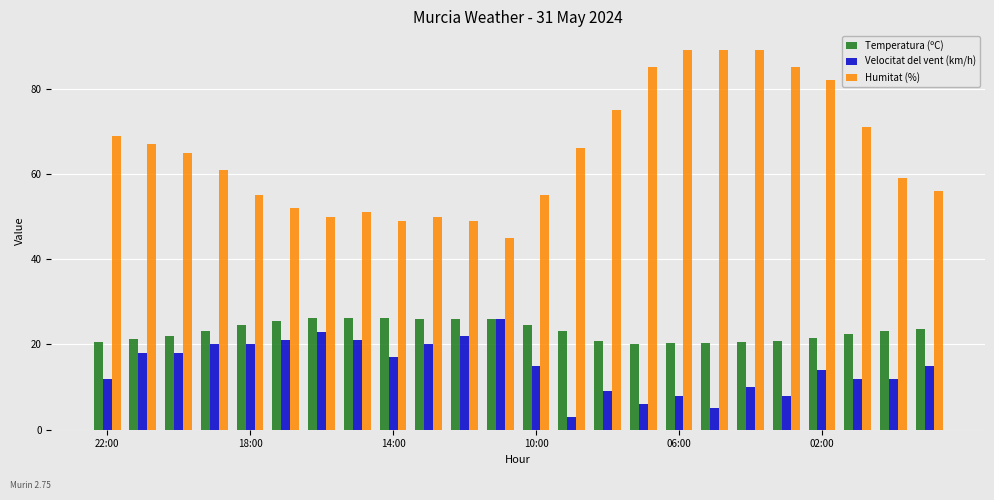

How many bars are there in each group?

3